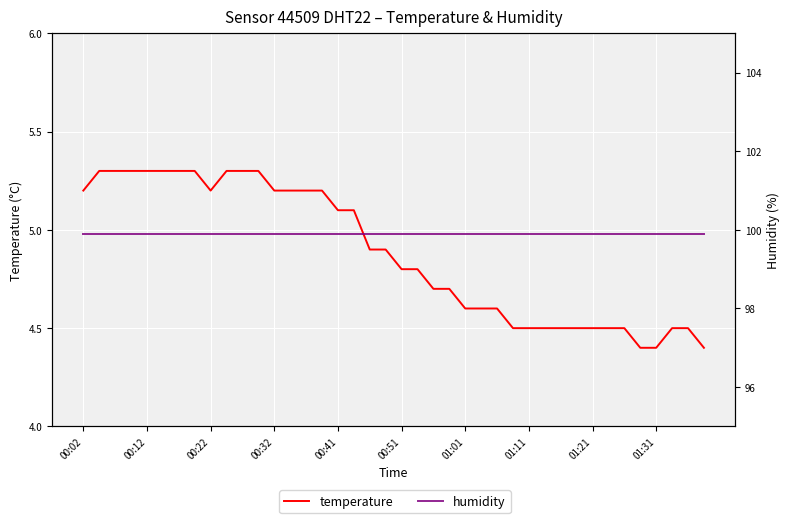

Rank the series by their average value, from lowest to highest.

temperature, humidity